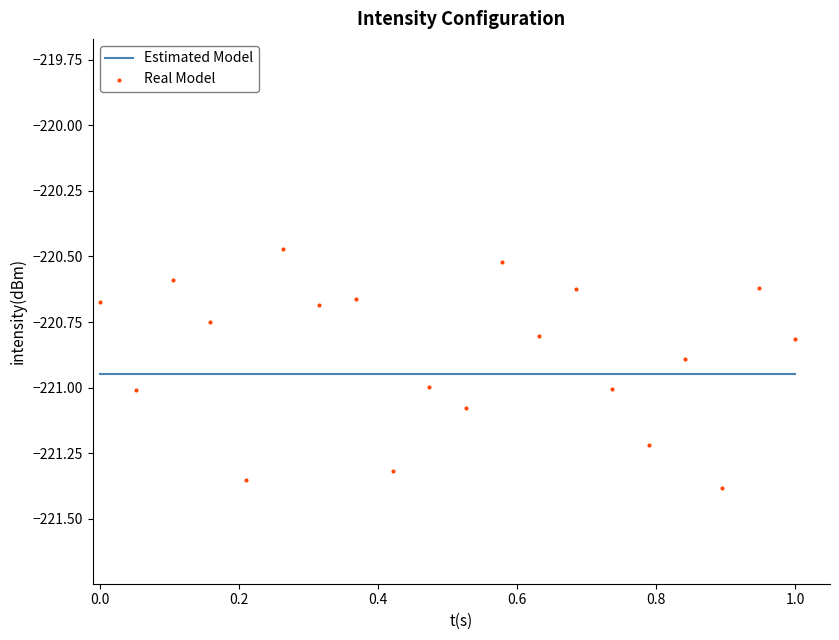

What are all the series names shown in the legend?

Estimated Model, Real Model